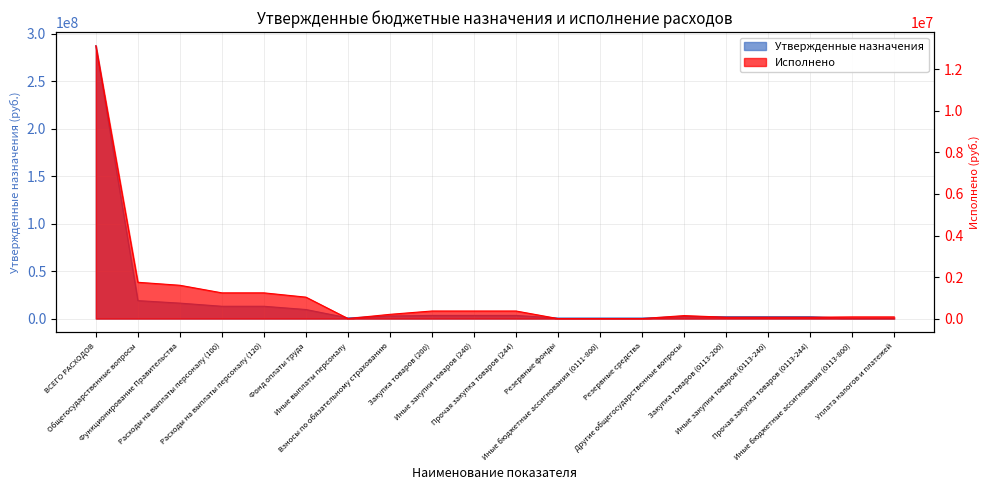

What is the value of the Утвержденные назначения point at the 15th from the left?

2080300.0